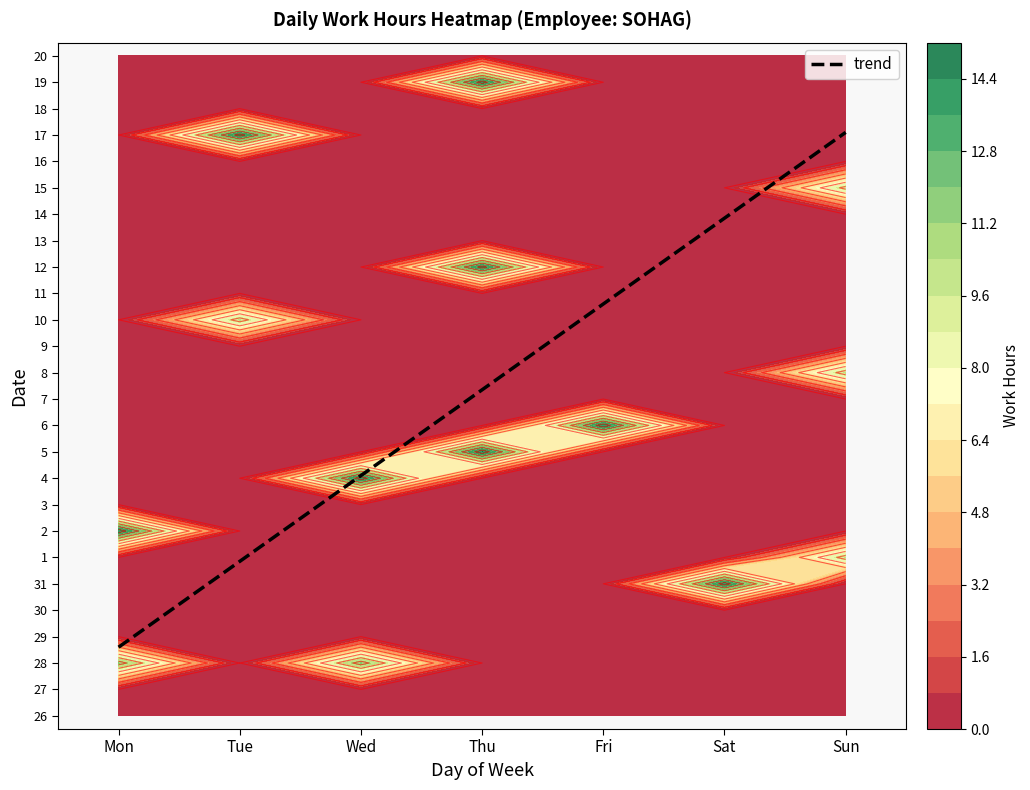

Reading left to right, list all the values displayed in this chart.

26: Mon=0.0	Tue=0.0	Wed=0.0	Thu=0.0	Fri=0.0	Sat=0.0	Sun=0.0
27: Mon=0.0	Tue=0.0	Wed=0.0	Thu=0.0	Fri=0.0	Sat=0.0	Sun=0.0
28: Mon=11.3	Tue=0.0	Wed=11.3	Thu=0.0	Fri=0.0	Sat=0.0	Sun=0.0
29: Mon=0.0	Tue=0.0	Wed=0.0	Thu=0.0	Fri=0.0	Sat=0.0	Sun=0.0
30: Mon=0.0	Tue=0.0	Wed=0.0	Thu=0.0	Fri=0.0	Sat=0.0	Sun=0.0
31: Mon=0.0	Tue=0.0	Wed=0.0	Thu=0.0	Fri=0.0	Sat=14.2	Sun=0.0
1: Mon=0.0	Tue=0.0	Wed=0.0	Thu=0.0	Fri=0.0	Sat=0.0	Sun=9.7
2: Mon=14.4	Tue=0.0	Wed=0.0	Thu=0.0	Fri=0.0	Sat=0.0	Sun=0.0
3: Mon=0.0	Tue=0.0	Wed=0.0	Thu=0.0	Fri=0.0	Sat=0.0	Sun=0.0
4: Mon=0.0	Tue=0.0	Wed=14.3	Thu=0.0	Fri=0.0	Sat=0.0	Sun=0.0
5: Mon=0.0	Tue=0.0	Wed=0.0	Thu=14.4	Fri=0.0	Sat=0.0	Sun=0.0
6: Mon=0.0	Tue=0.0	Wed=0.0	Thu=0.0	Fri=14.4	Sat=0.0	Sun=0.0
7: Mon=0.0	Tue=0.0	Wed=0.0	Thu=0.0	Fri=0.0	Sat=0.0	Sun=0.0
8: Mon=0.0	Tue=0.0	Wed=0.0	Thu=0.0	Fri=0.0	Sat=0.0	Sun=9.8
9: Mon=0.0	Tue=0.0	Wed=0.0	Thu=0.0	Fri=0.0	Sat=0.0	Sun=0.0
10: Mon=0.0	Tue=9.7	Wed=0.0	Thu=0.0	Fri=0.0	Sat=0.0	Sun=0.0
11: Mon=0.0	Tue=0.0	Wed=0.0	Thu=0.0	Fri=0.0	Sat=0.0	Sun=0.0
12: Mon=0.0	Tue=0.0	Wed=0.0	Thu=14.1	Fri=0.0	Sat=0.0	Sun=0.0
13: Mon=0.0	Tue=0.0	Wed=0.0	Thu=0.0	Fri=0.0	Sat=0.0	Sun=0.0
14: Mon=0.0	Tue=0.0	Wed=0.0	Thu=0.0	Fri=0.0	Sat=0.0	Sun=0.0
15: Mon=0.0	Tue=0.0	Wed=0.0	Thu=0.0	Fri=0.0	Sat=0.0	Sun=9.5
16: Mon=0.0	Tue=0.0	Wed=0.0	Thu=0.0	Fri=0.0	Sat=0.0	Sun=0.0
17: Mon=0.0	Tue=14.1	Wed=0.0	Thu=0.0	Fri=0.0	Sat=0.0	Sun=0.0
18: Mon=0.0	Tue=0.0	Wed=0.0	Thu=0.0	Fri=0.0	Sat=0.0	Sun=0.0
19: Mon=0.0	Tue=0.0	Wed=0.0	Thu=14.2	Fri=0.0	Sat=0.0	Sun=0.0
20: Mon=0.0	Tue=0.0	Wed=0.0	Thu=0.0	Fri=0.0	Sat=0.0	Sun=0.0